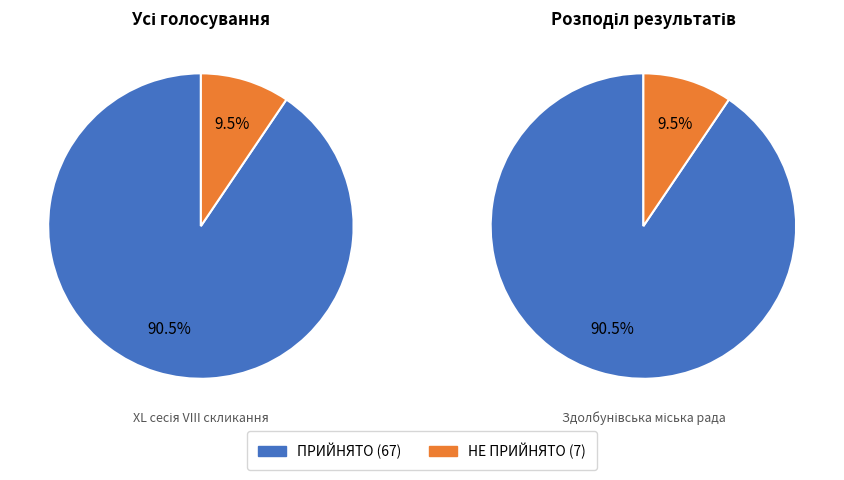

Which category has the biggest portion of the pie?

ПРИЙНЯТО